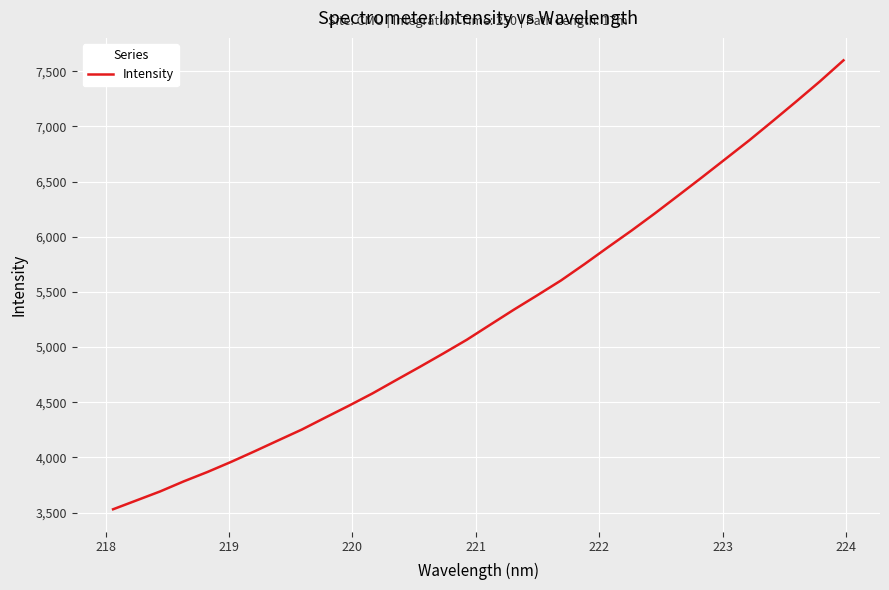

What is the maximum value shown in the chart?

7598.7